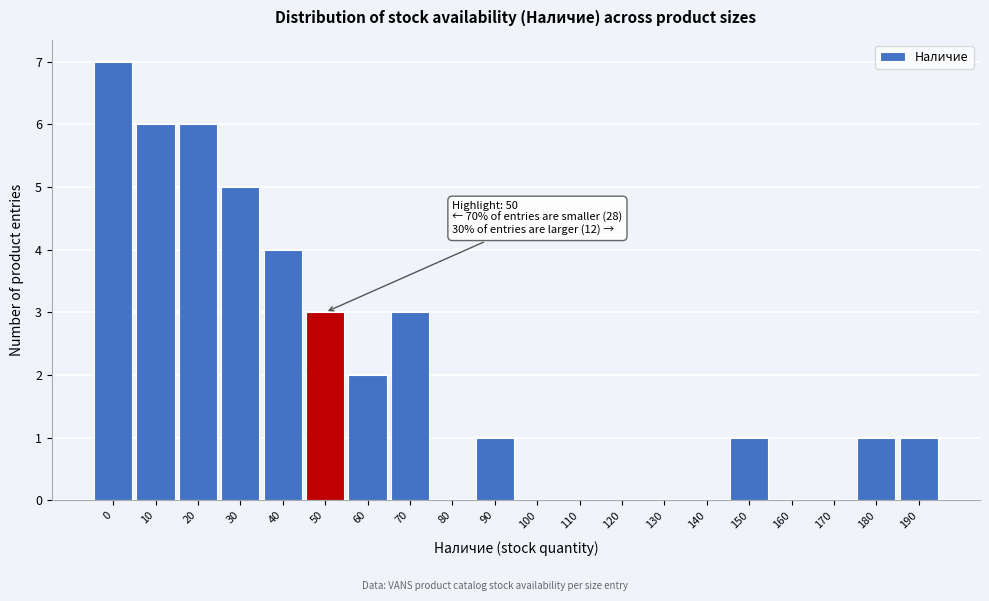

Reading left to right, transcribe all the data shown in this chart.

0=7	10=6	20=6	30=5	40=4	50=3	60=2	70=3	80=0	90=1	100=0	110=0	120=0	130=0	140=0	150=1	160=0	170=0	180=1	190=1